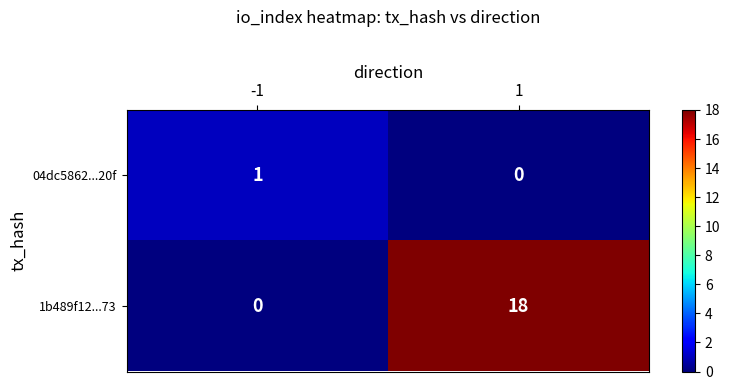

Reading left to right, extract all data points from this chart.

04dc5862...20f: 1	0
1b489f12...73: 0	18